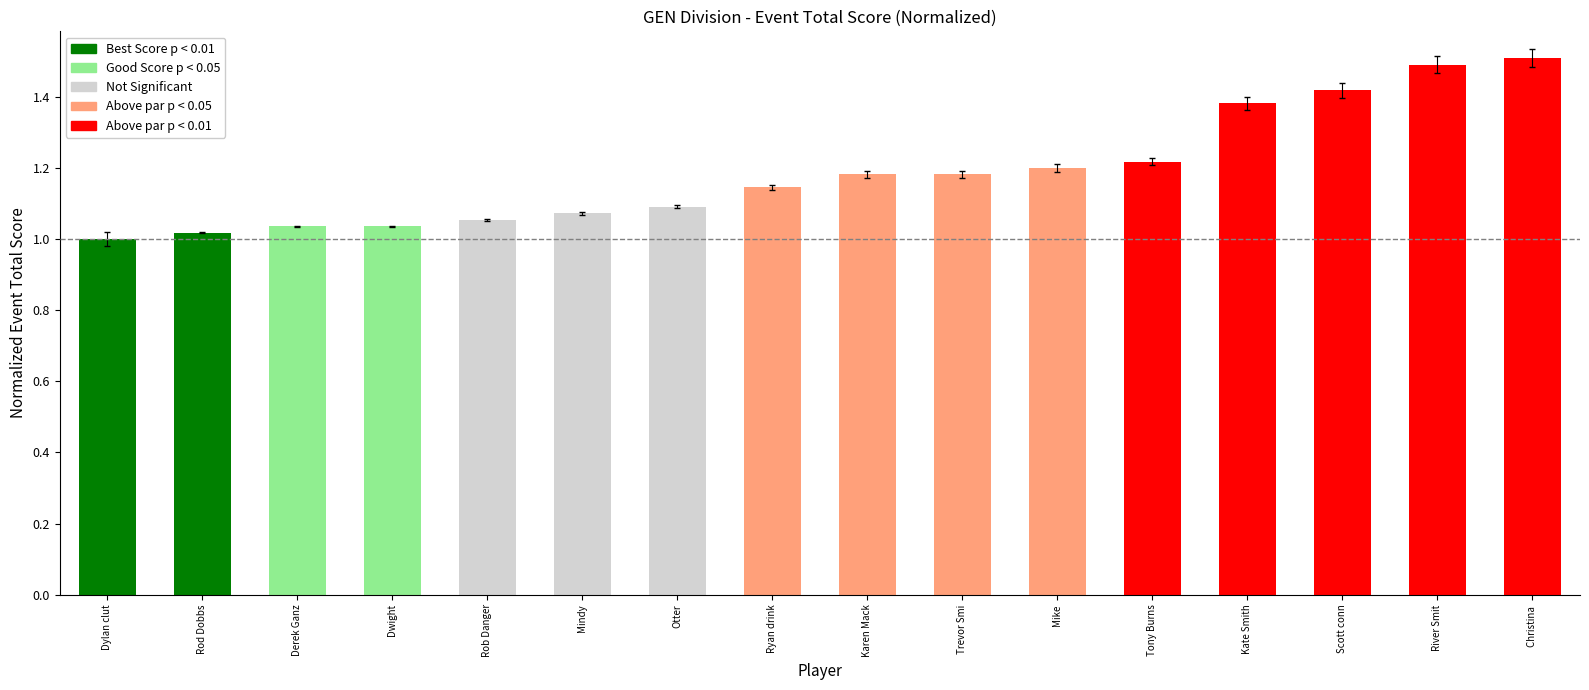

What is the sum of all values?

19.0